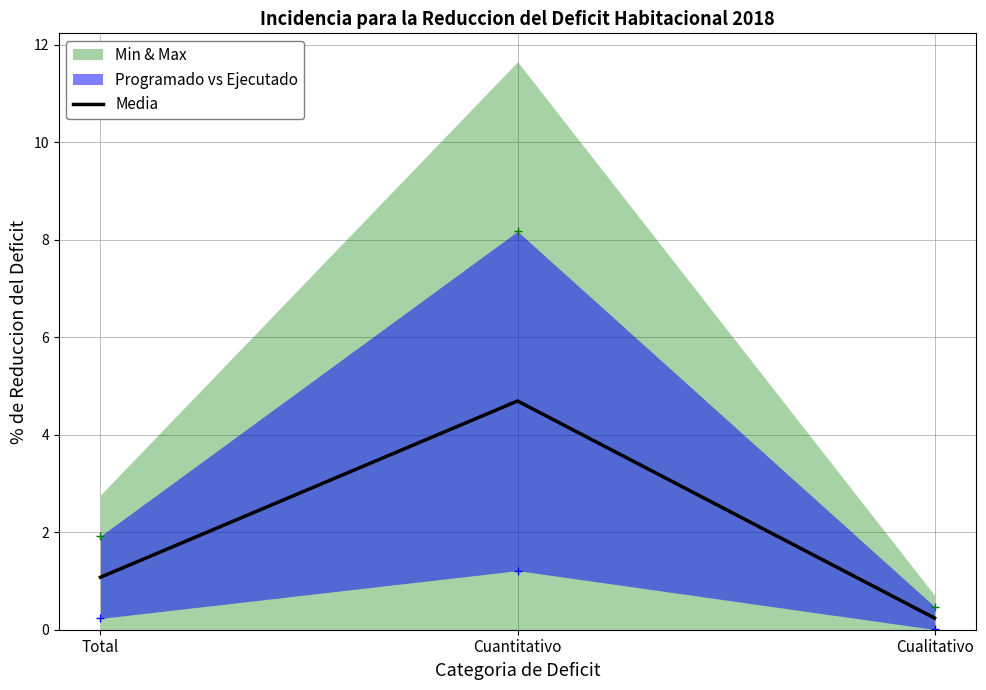

What position from the left is Cuantitativo?

2